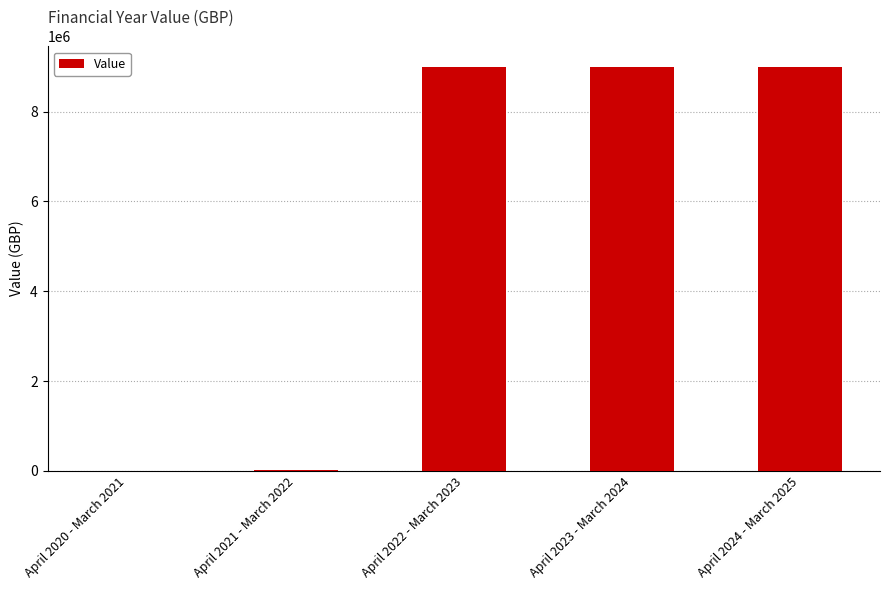

Are the bars grouped side by side (vs. stacked)?

No